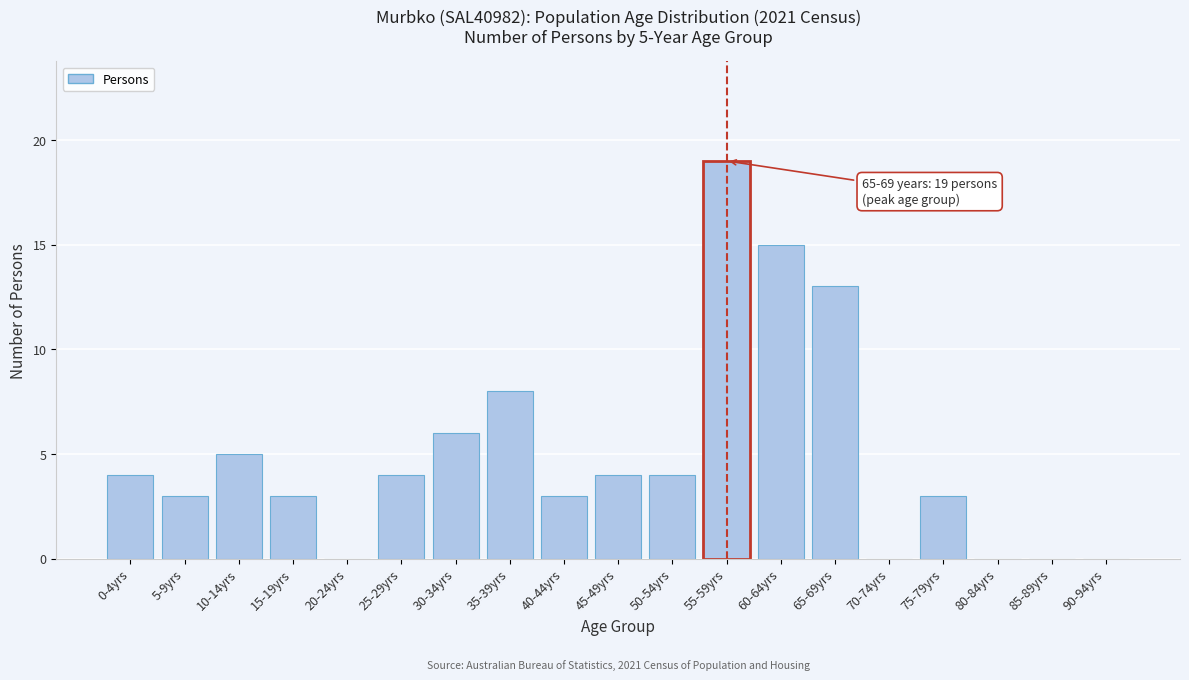

Reading left to right, transcribe all the data shown in this chart.

0-4yrs=4	5-9yrs=3	10-14yrs=5	15-19yrs=3	20-24yrs=0	25-29yrs=4	30-34yrs=6	35-39yrs=8	40-44yrs=3	45-49yrs=4	50-54yrs=4	55-59yrs=19	60-64yrs=15	65-69yrs=13	70-74yrs=0	75-79yrs=3	80-84yrs=0	85-89yrs=0	90-94yrs=0